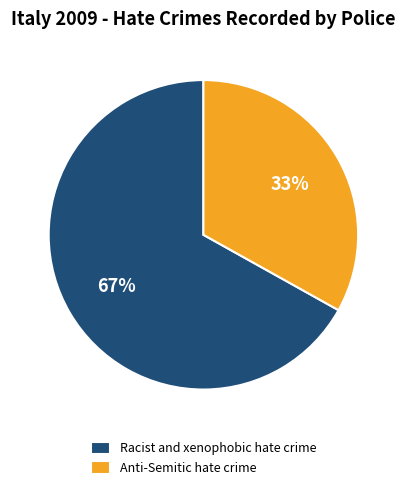

Rank the categories by value from highest to lowest.

Racist and xenophobic hate crime, Anti-Semitic hate crime